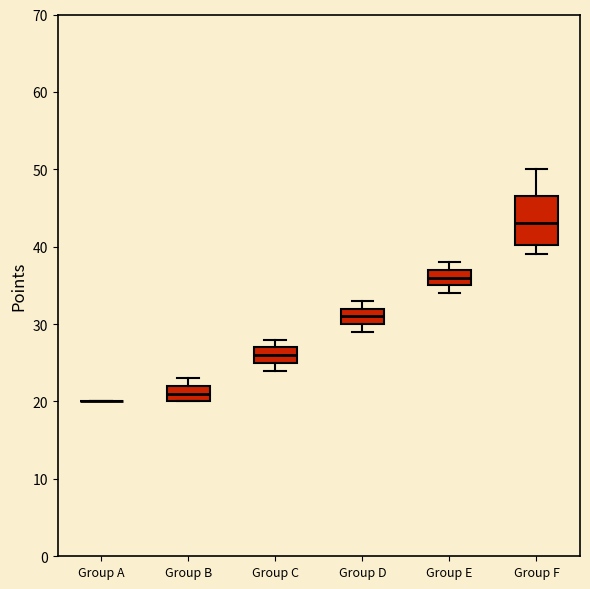

Reading left to right, transcribe this box plot: for each box, give where its median line is, the range the box spans, and where its two whiskers end, as read against the y-axis. The values are not printed on the chart, so give them approximately, as read against the axis.

Group A: box collapsed to a line at 20, whiskers 20 to 20
Group B: median 21, box 20 to 22, whiskers 20 to 23
Group C: median 26, box 25 to 27, whiskers 24 to 28
Group D: median 31, box 30 to 32, whiskers 29 to 33
Group E: median 36, box 35 to 37, whiskers 34 to 38
Group F: median 43, box 40 to 47, whiskers 39 to 50